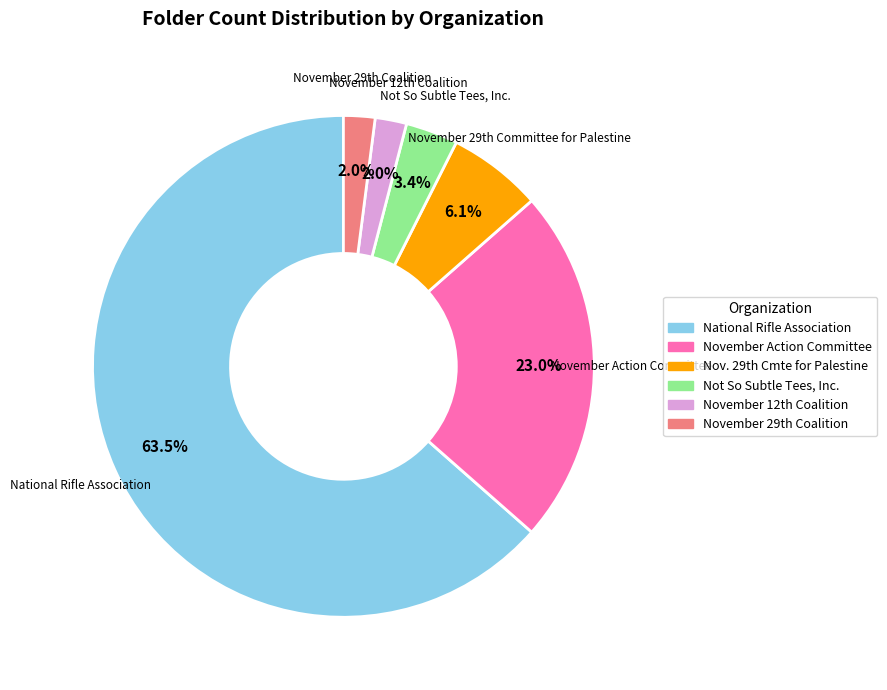

Which slice is the largest?

National Rifle Association